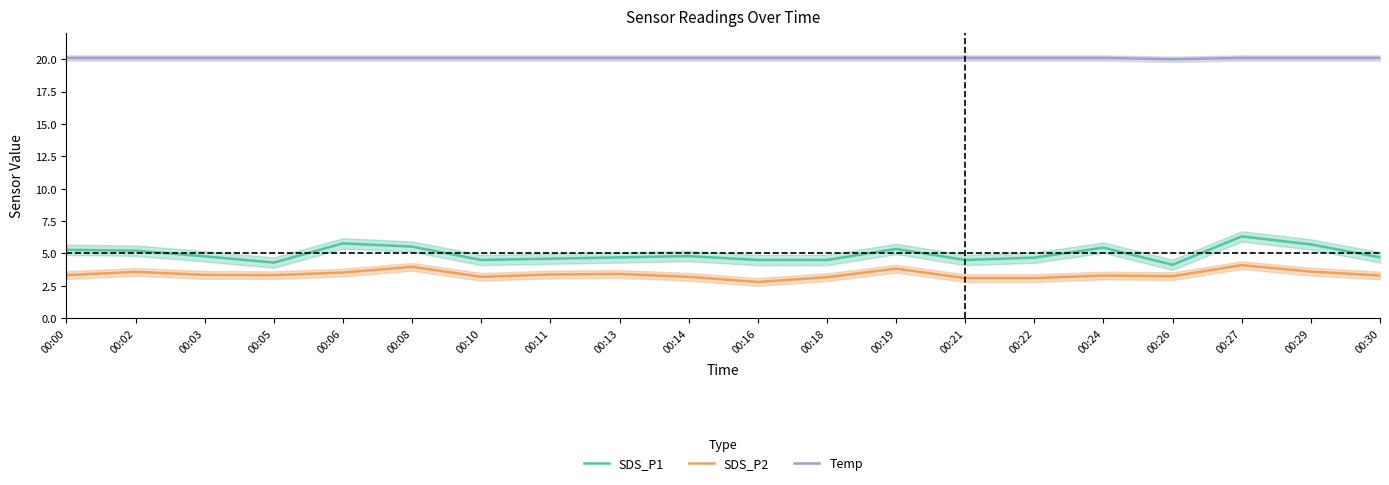

What is the greatest value displayed?

20.1